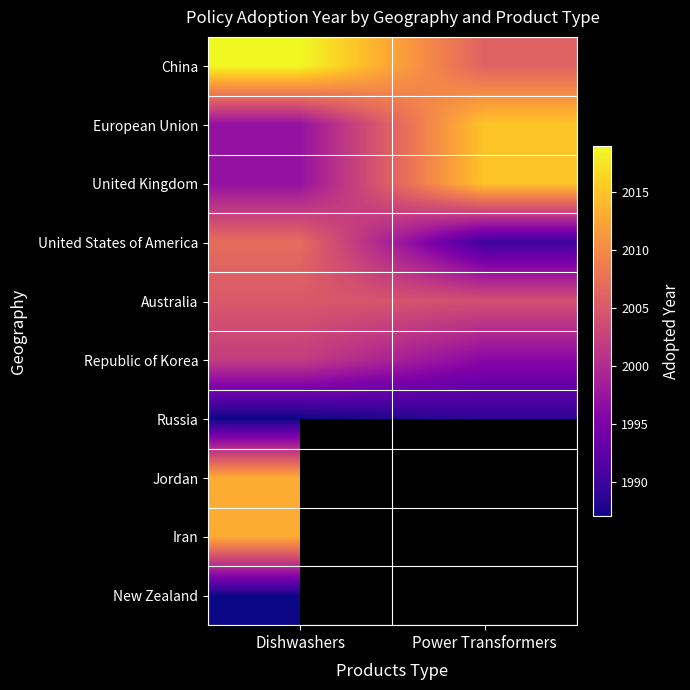

How many positive values does the New Zealand series have?

1